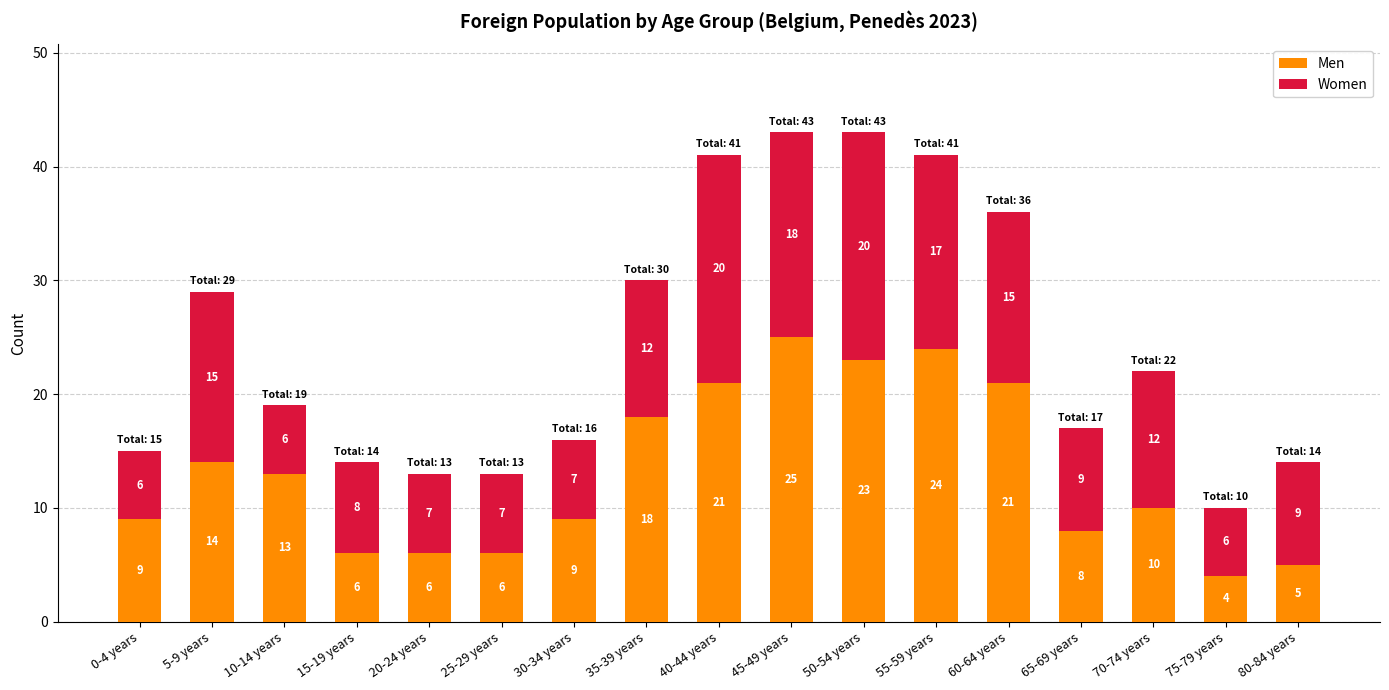

What are all the series names shown in the legend?

Men, Women